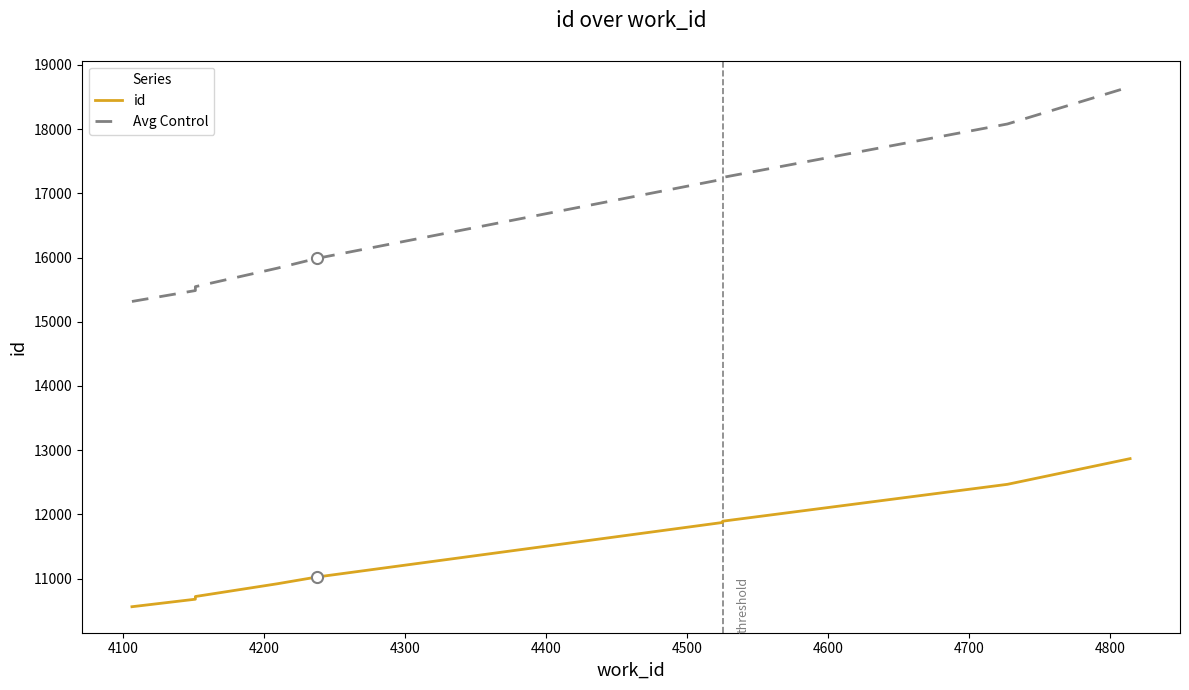

True or false: Avg Control and id intersect in this chart.

False